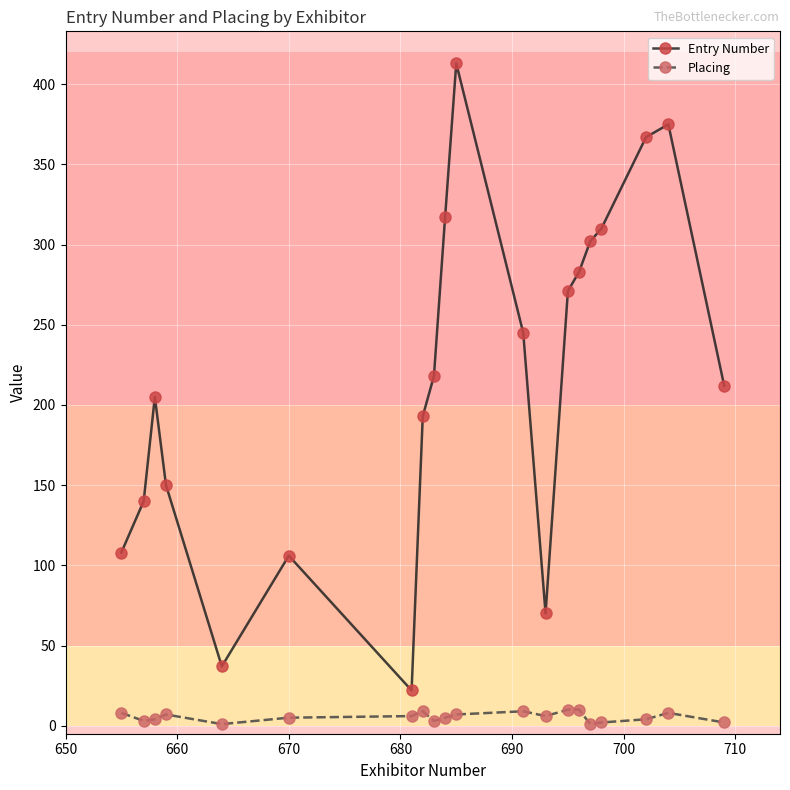

List the series in order of their overall mean, highest first.

Entry Number, Placing